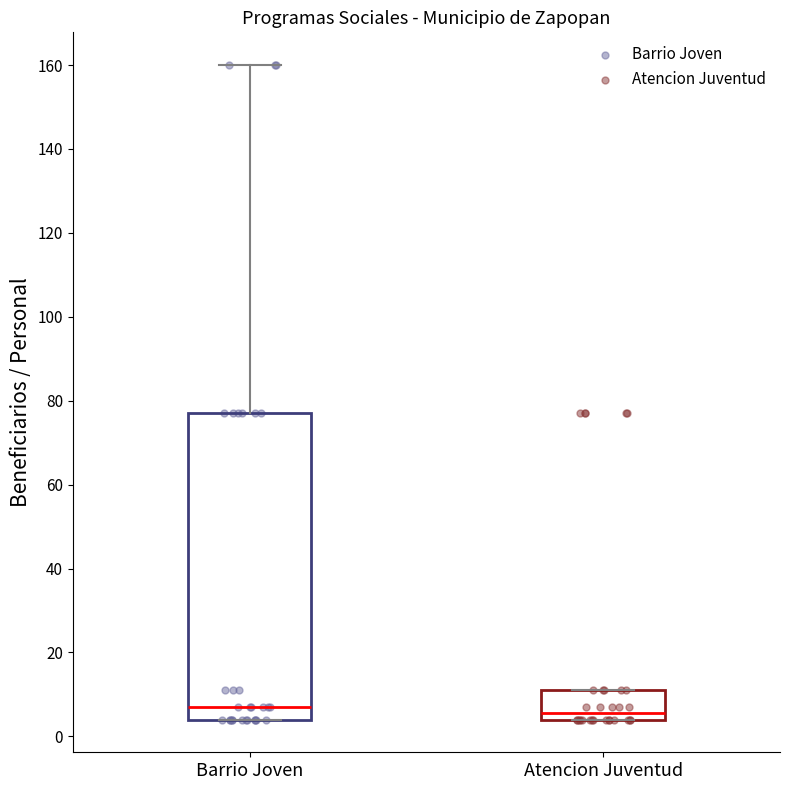

Where is the upper edge of the box for Barrio Joven on the y-axis? The values are not printed on the chart, so give them approximately, as read against the axis.

78